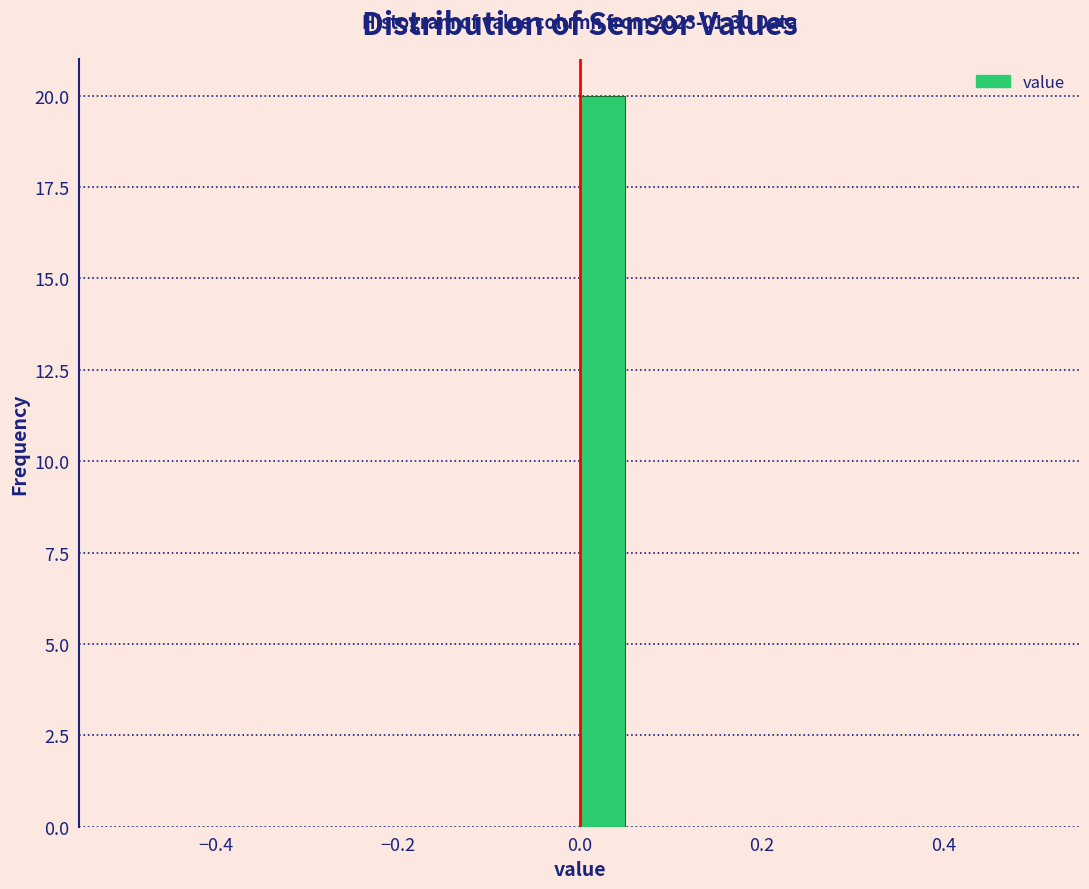

Read against the x-axis, roughly where is the centre of the tallest bar?

0.02